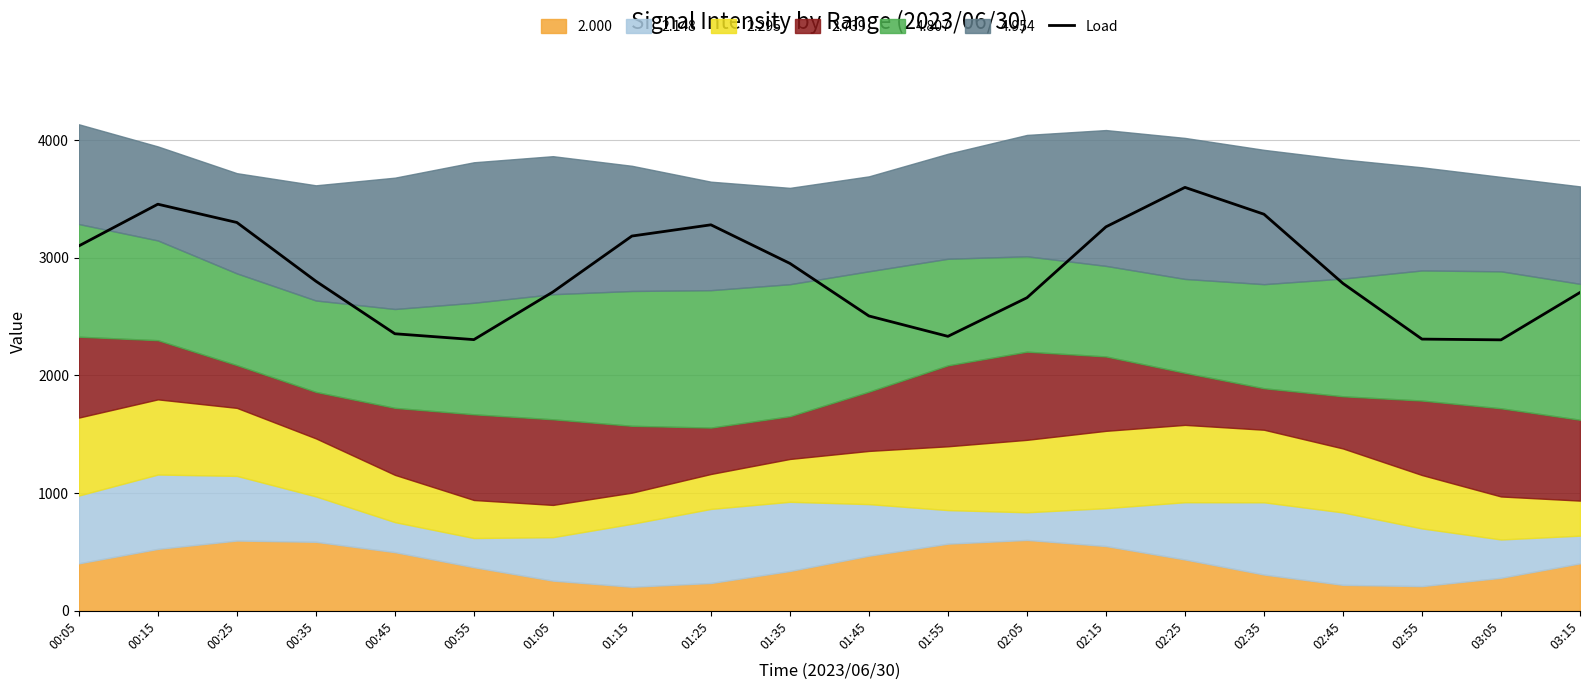

What is the label of the 18th point from the right?

00:25